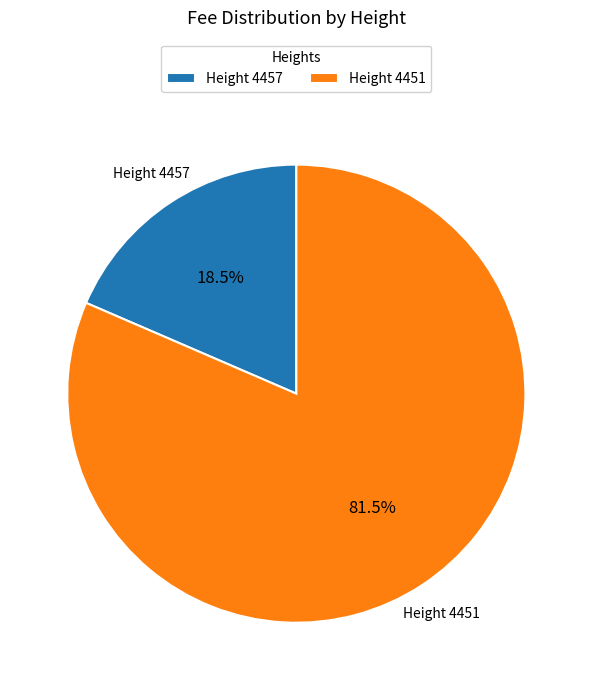

Which has a higher value, Height 4451 or Height 4457?

Height 4451